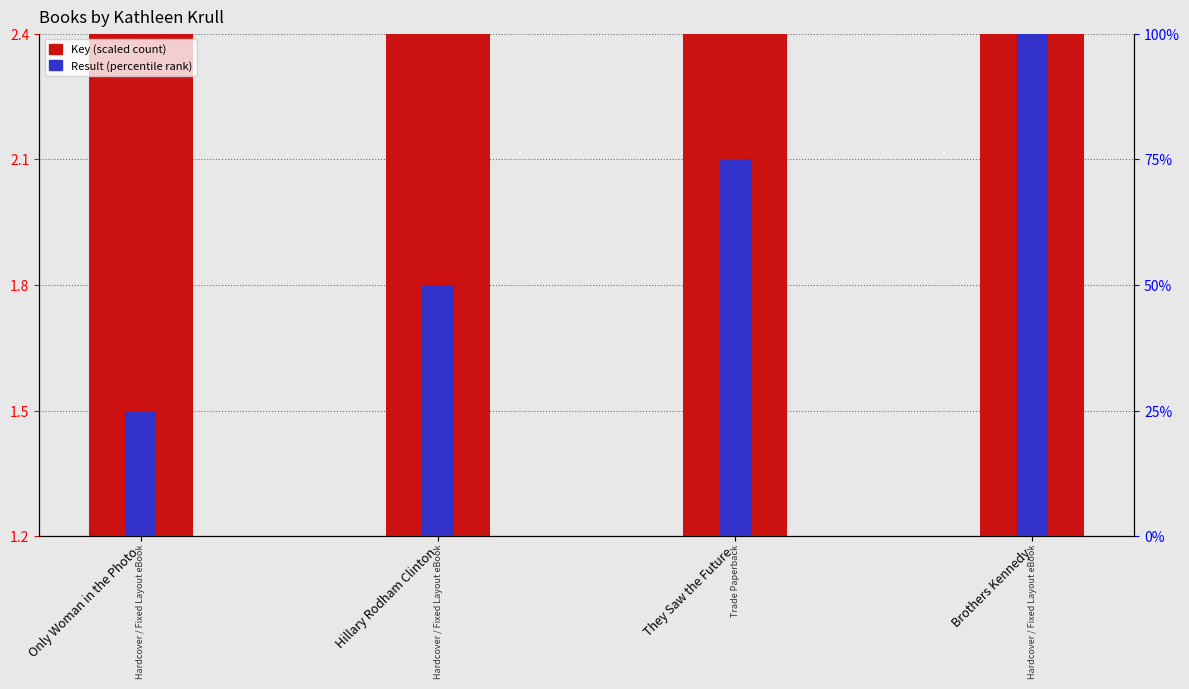

List the series in order of their overall mean, lowest first.

Key (scaled), Result (percentile rank)